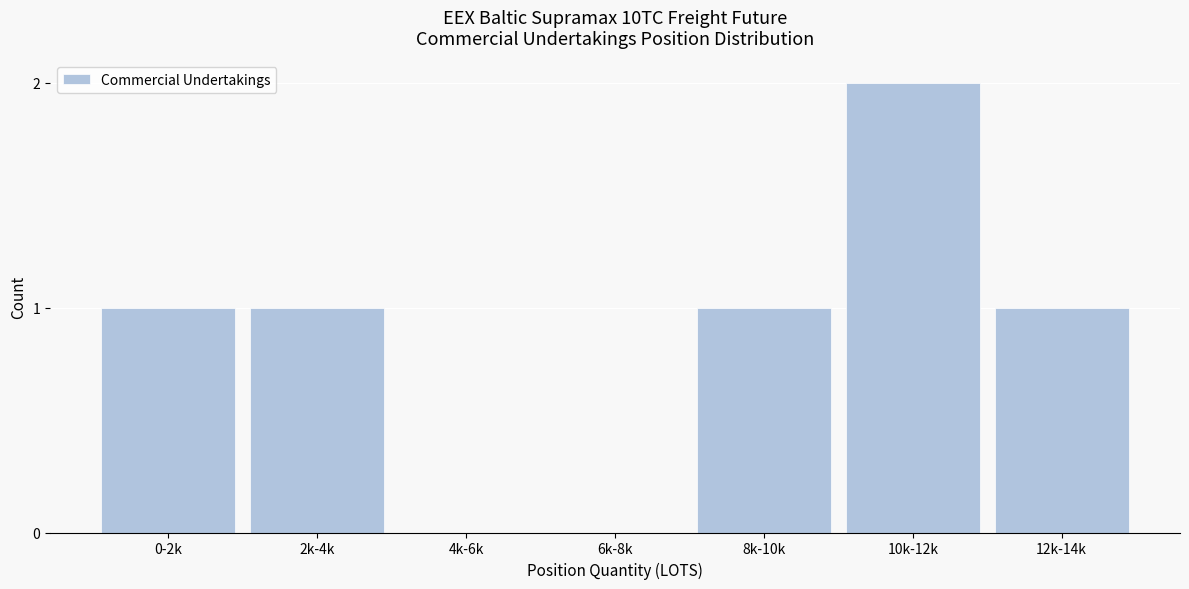

Reading left to right, transcribe all the data shown in this chart.

0-2k=1	2k-4k=1	4k-6k=0	6k-8k=0	8k-10k=1	10k-12k=2	12k-14k=1